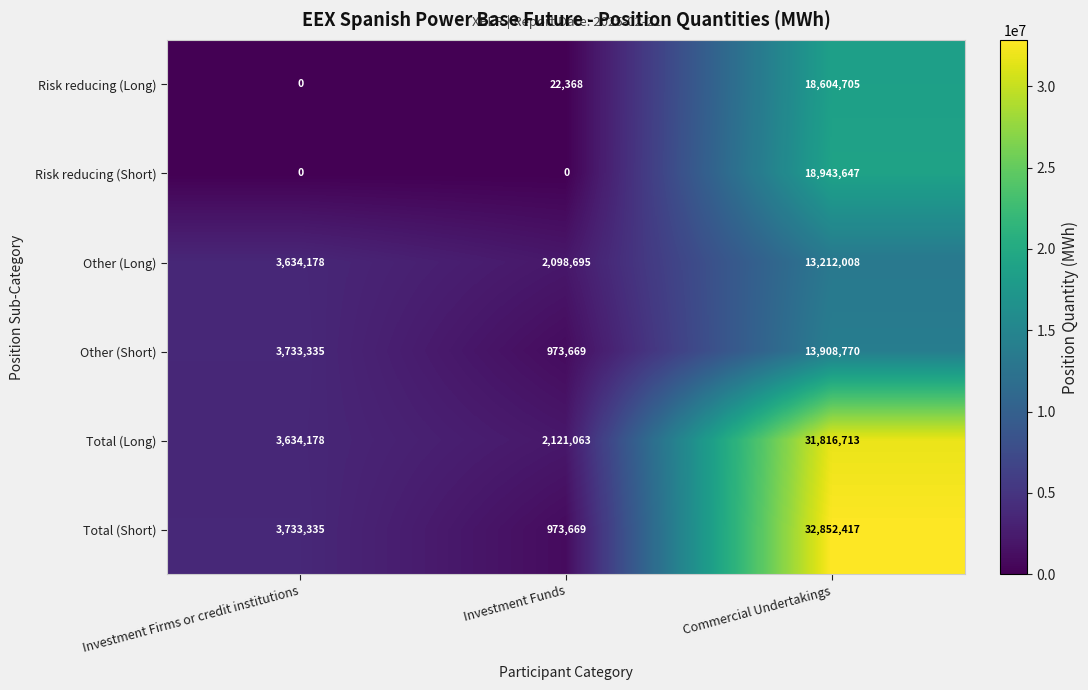

What is the difference between the maximum and second lowest values in the Risk reducing (Short) series?

18943647